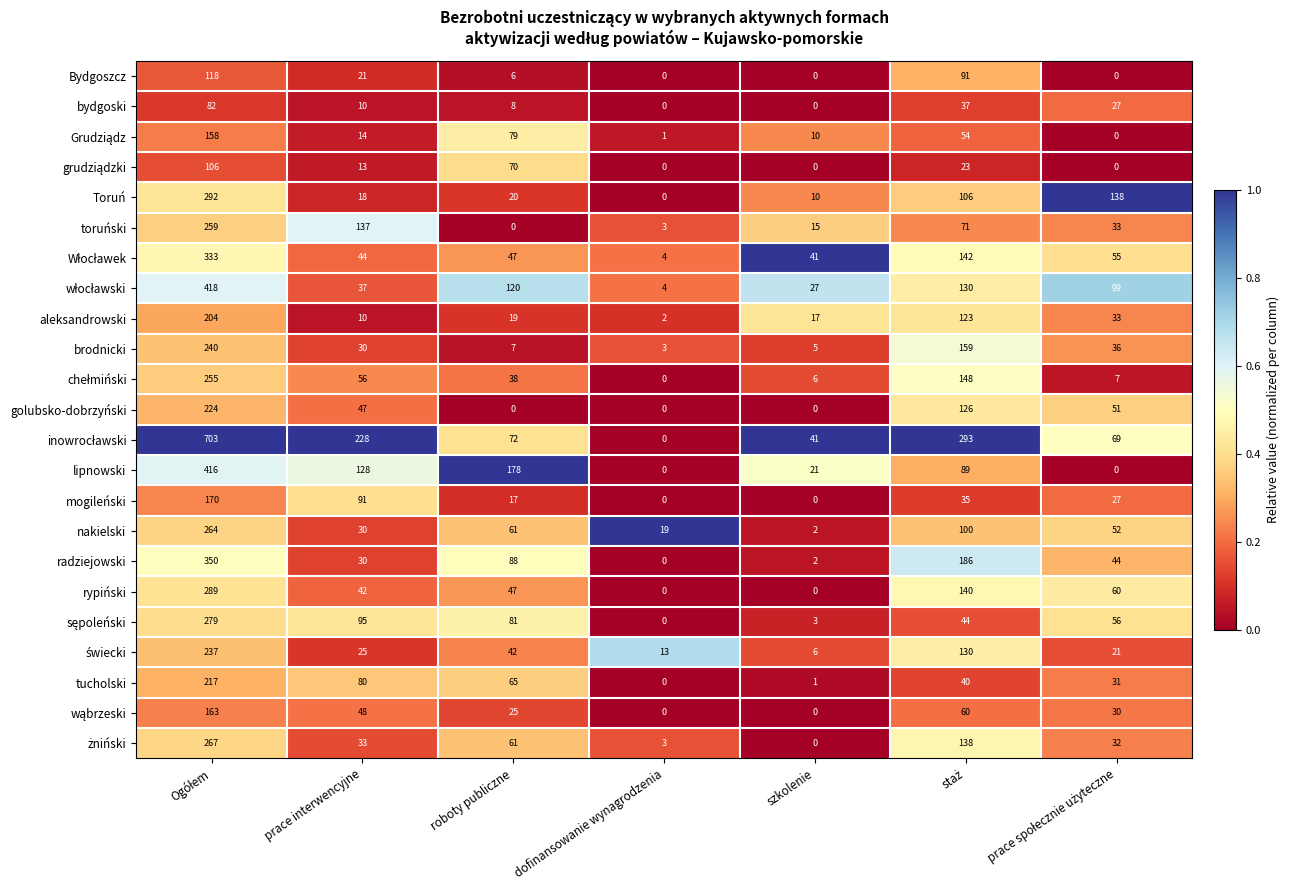

What is the greatest value displayed?

703